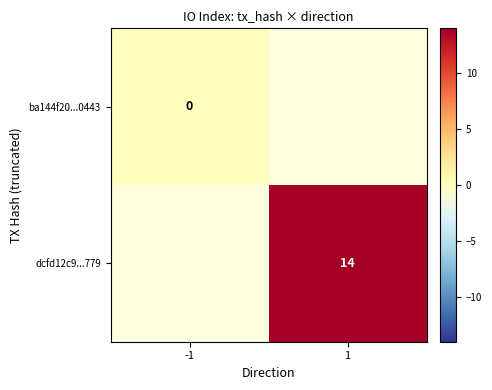

True or false: dcfd12c9...779 has a value of 14 at 1.

True